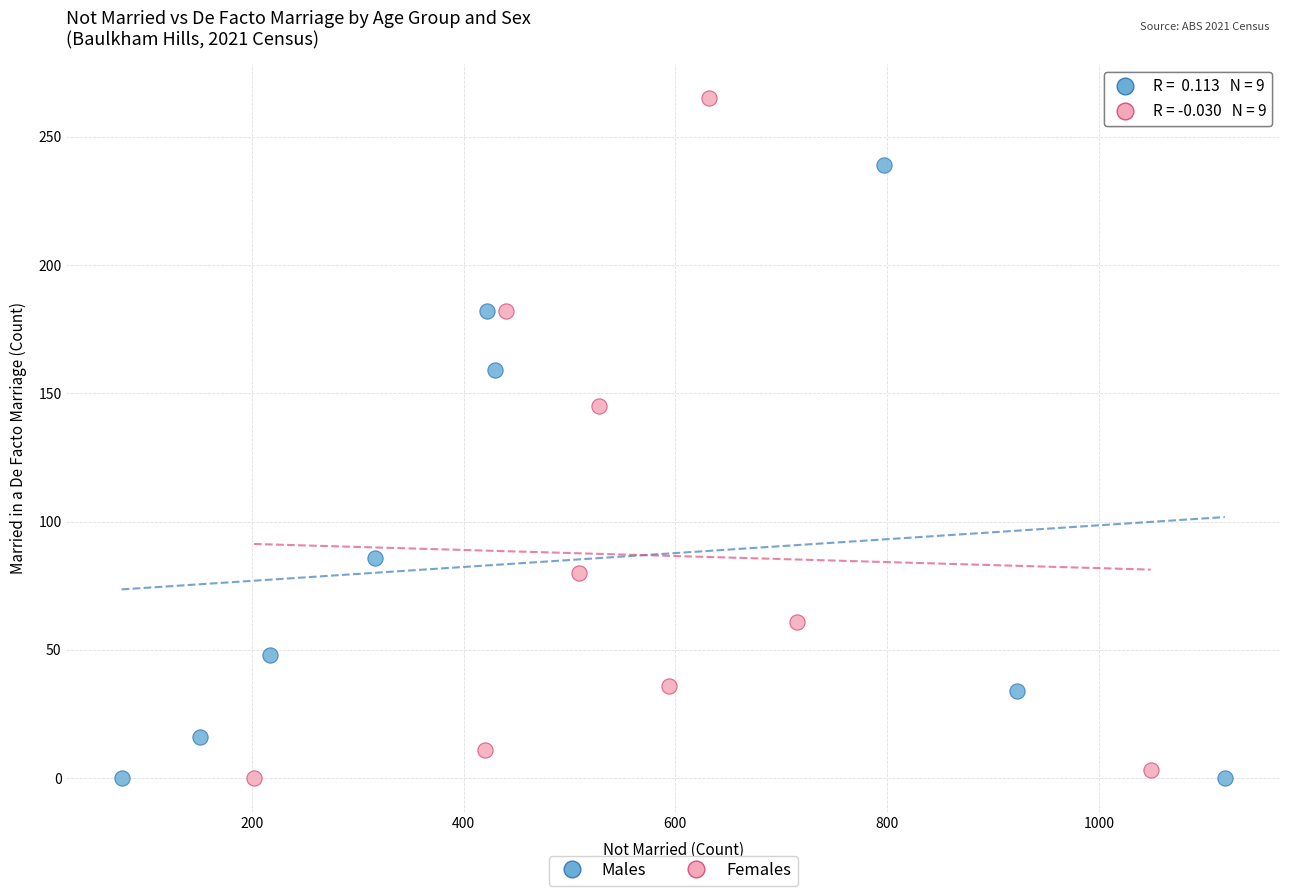

Which series has the widest spread of Y values?

Females